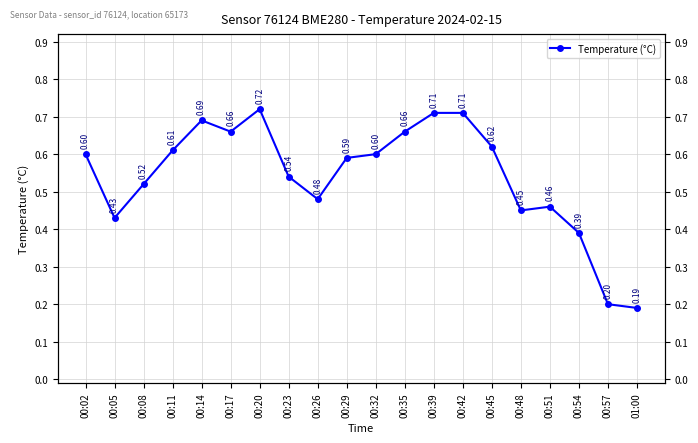

What is the label of the 19th point from the right?

00:05